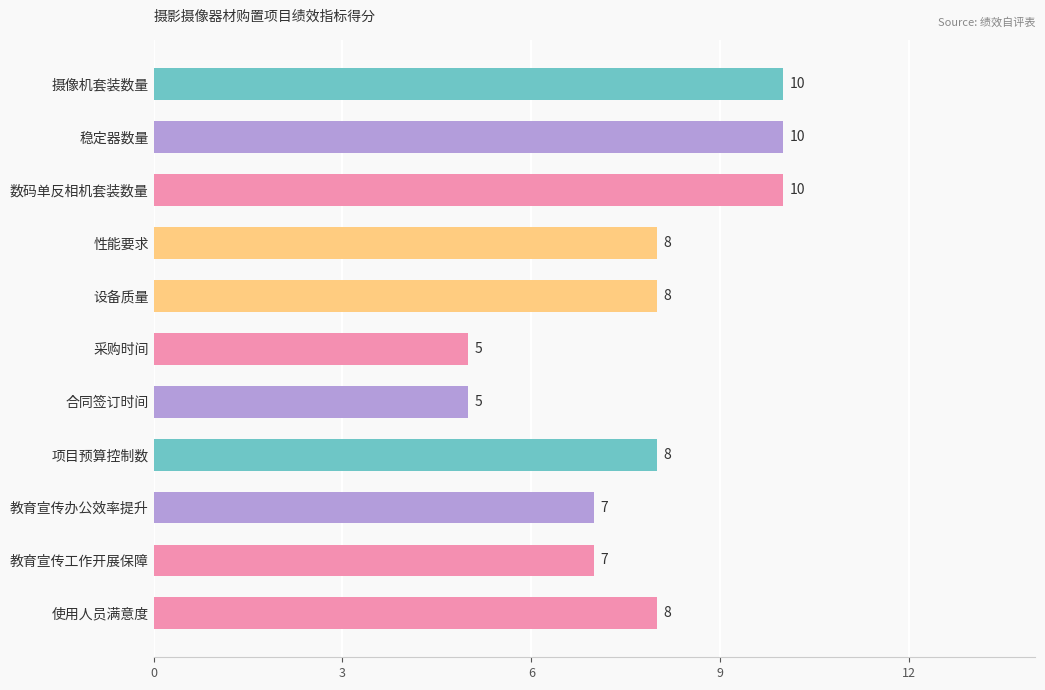

What is the difference between the maximum and minimum values?

5